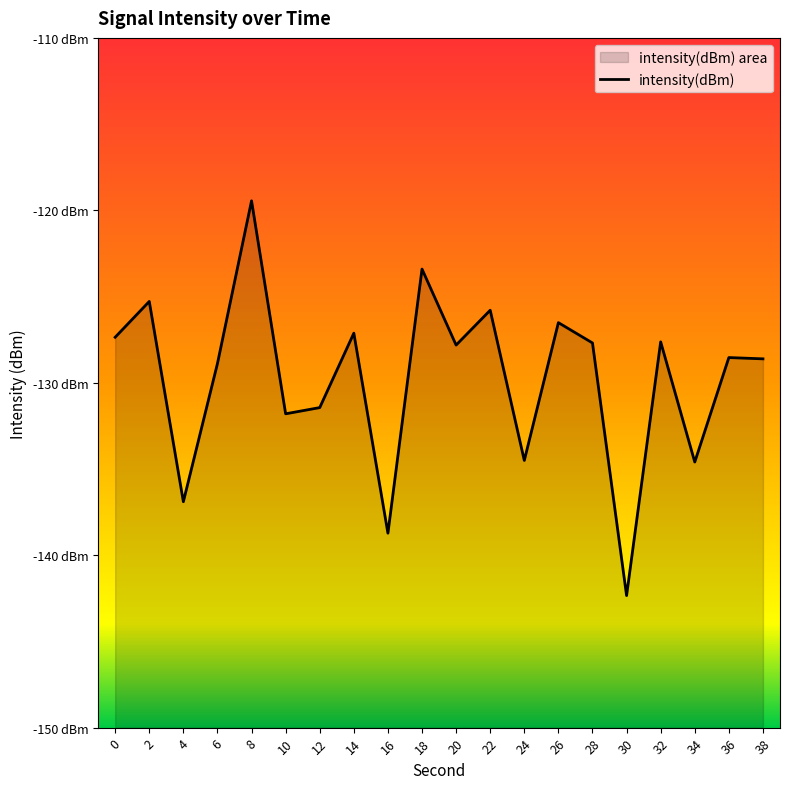

What is the difference between the maximum and second lowest values?

19.3